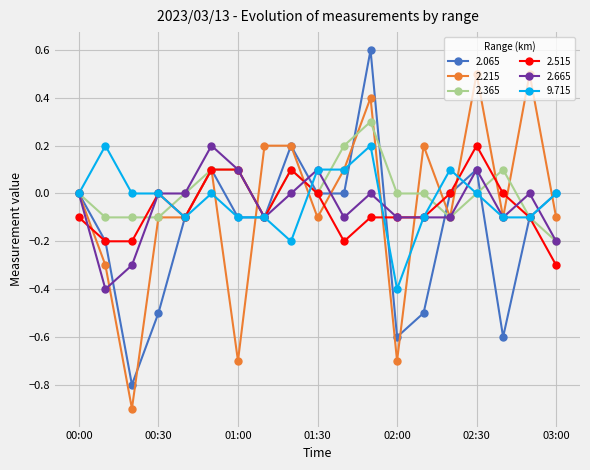

What is the value of the 2.065 point at the 18th from the left?

-0.1